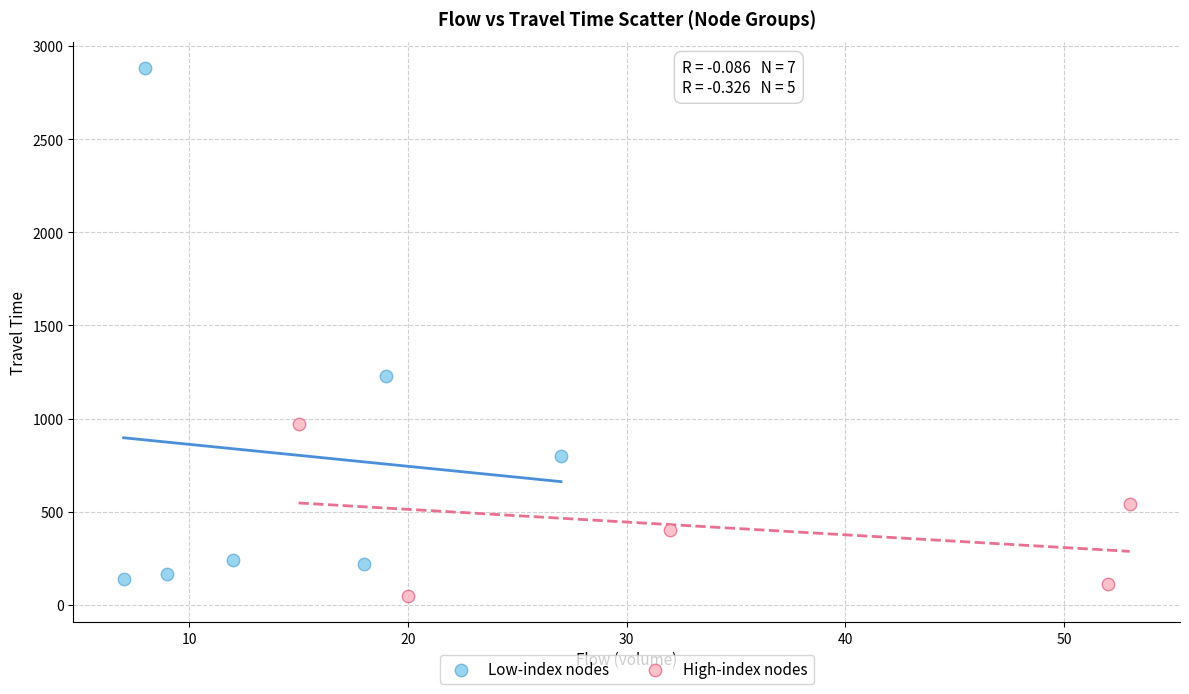

Which series contains the lowest Y value?

High-index nodes